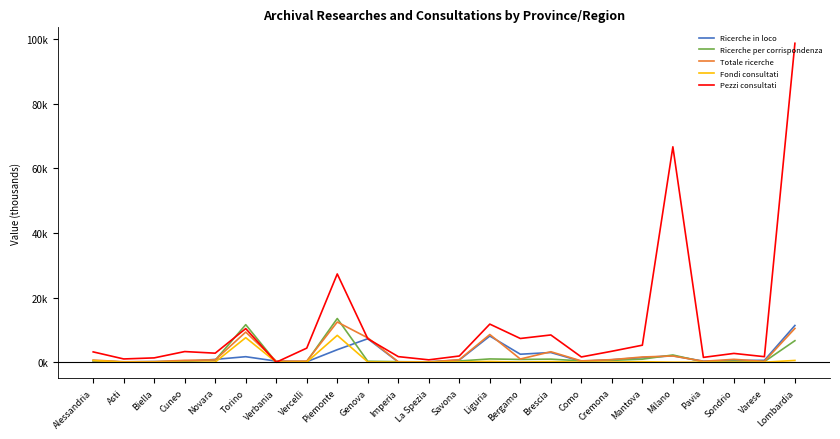

Is the value of Pezzi consultati at Pavia greater than the value of Ricerche in loco at Genova?

No